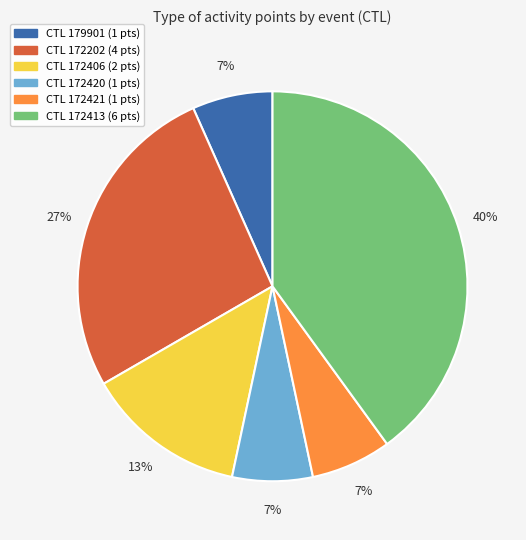

Is there a majority slice in this chart?

No